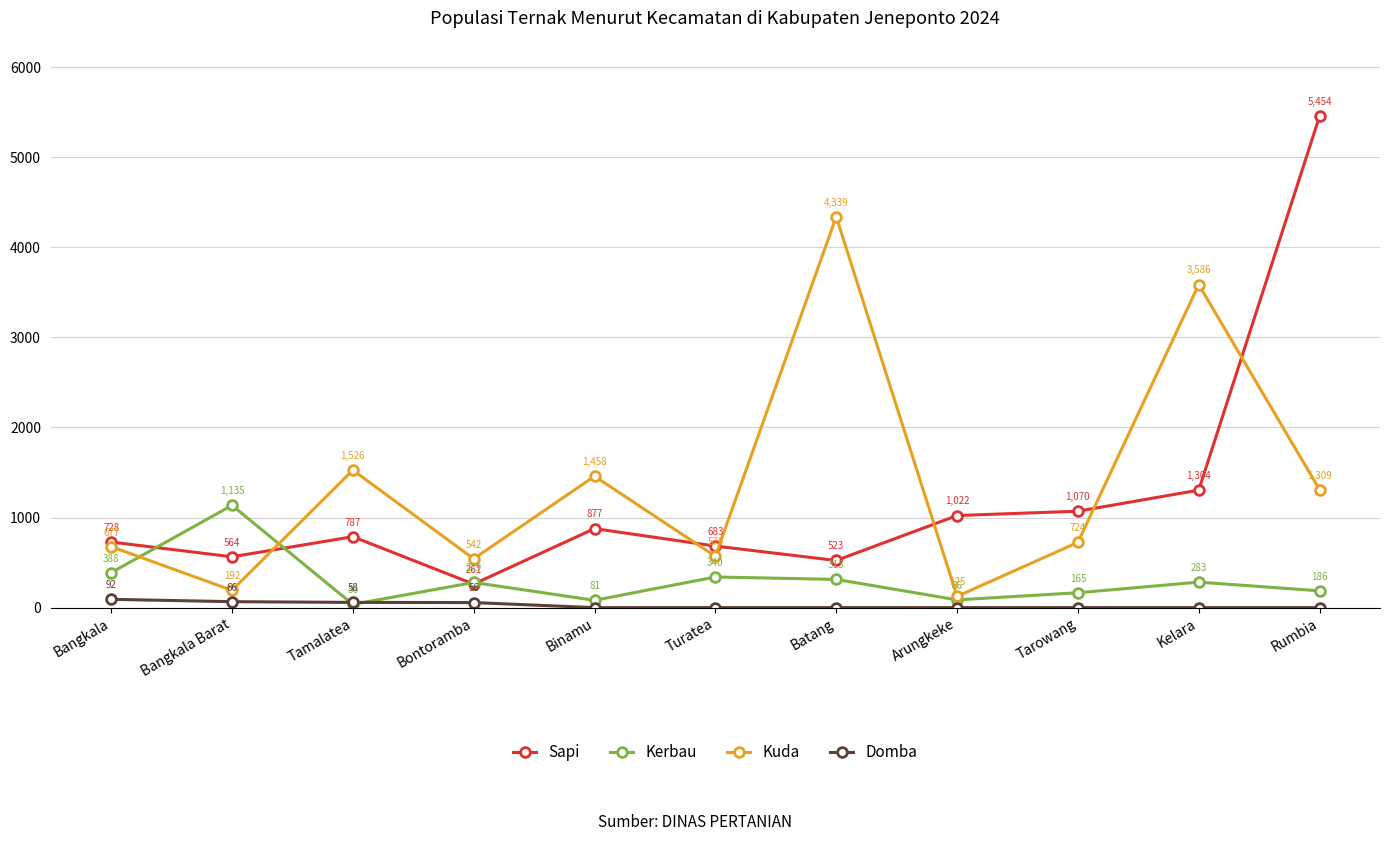

At how many categories does at least one series exceed 93?

11